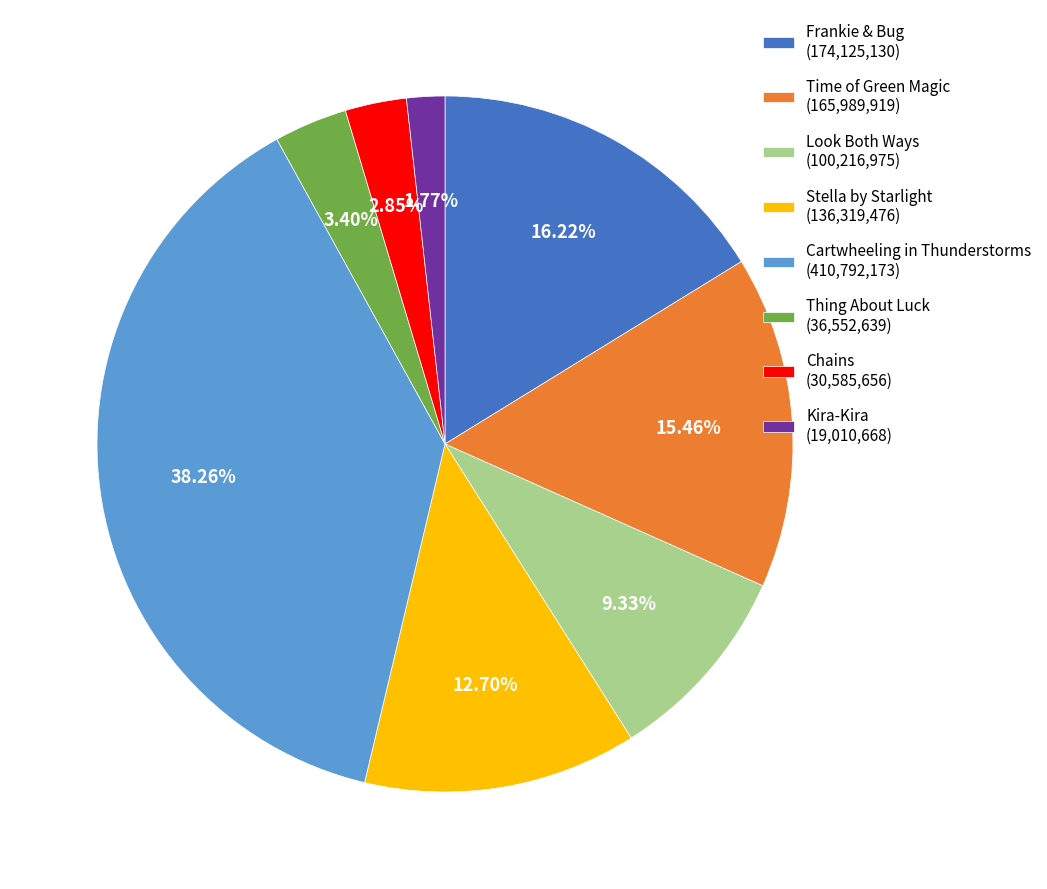

Is Time of Green Magic the majority of the pie?

No